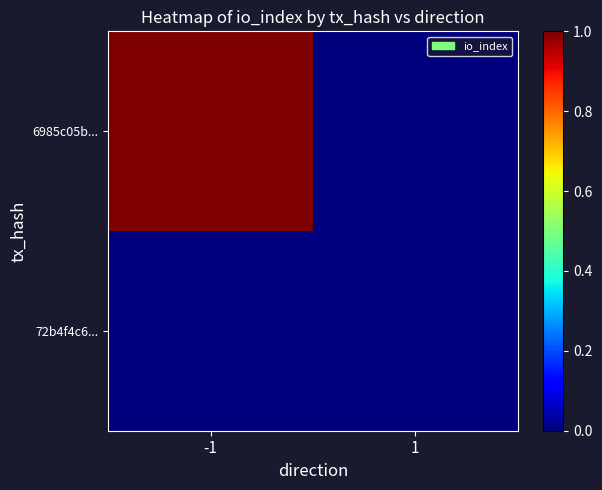

What is the difference between the highest and lowest values at -1?

1